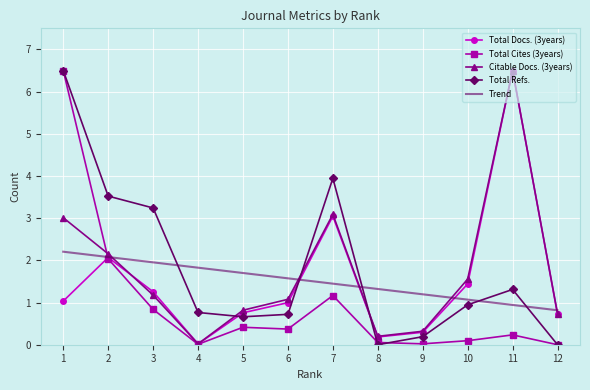

True or false: Citable Docs. (3years) and Total Cites (3years) intersect in this chart.

True